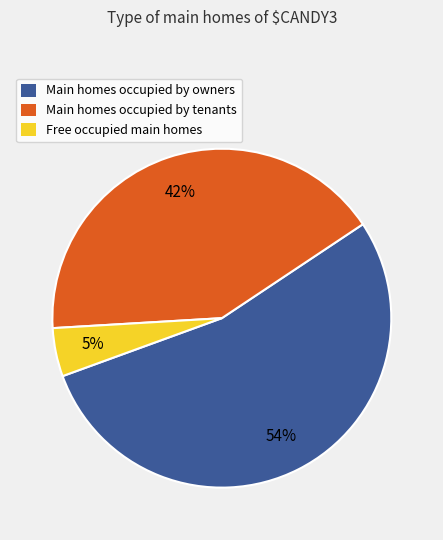

Is there a majority slice in this chart?

Yes